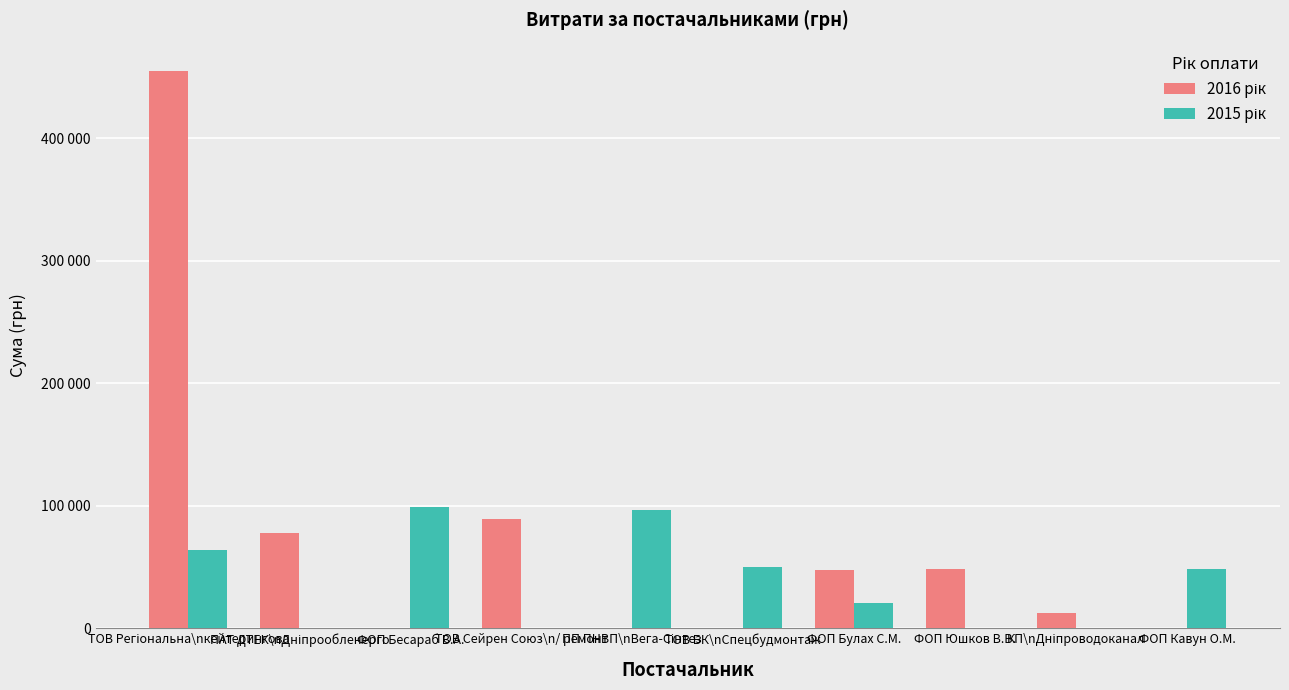

Is the value of 2016 рік at ТОВ Сейрен Союз\n/ ремонт greater than the value of 2015 рік at ФОП Бесараб В.А.?

No